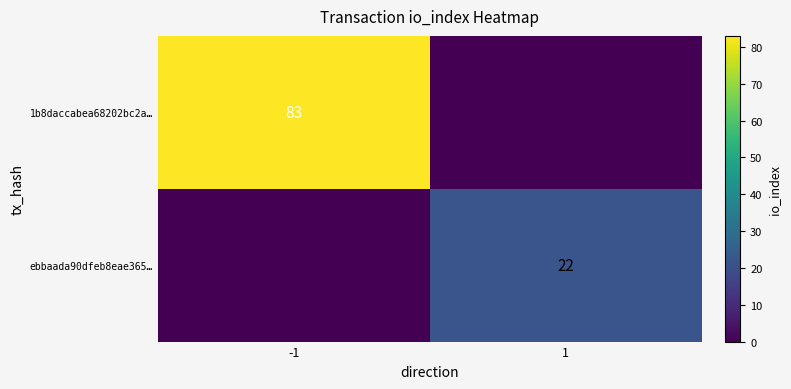

At how many categories does at least one series exceed 8?

2